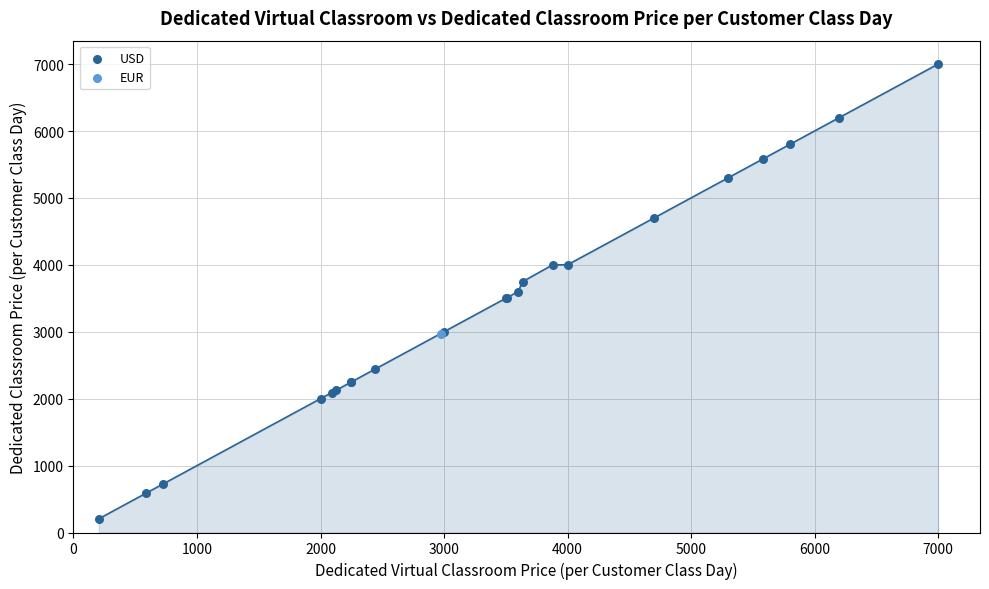

What are all the series names shown in the legend?

USD, EUR